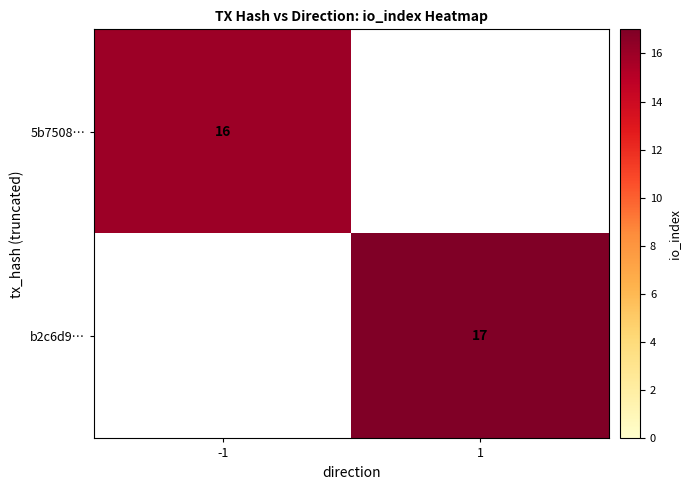

Is it true that b2c6d9… equals 7 at 1?

False